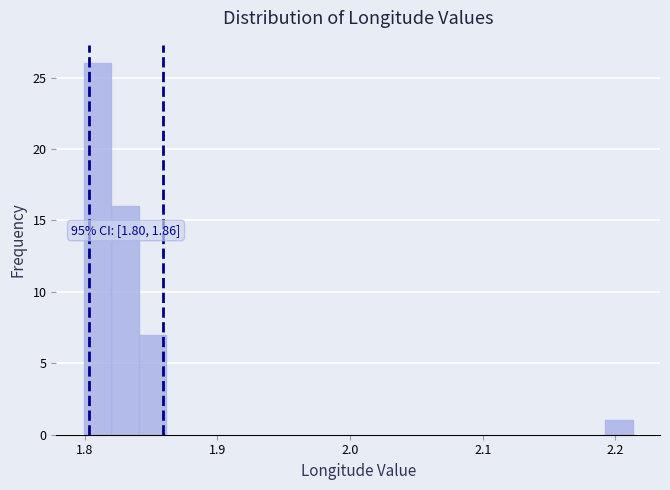

Read against the x-axis, roughly where is the centre of the tallest bar?

1.81